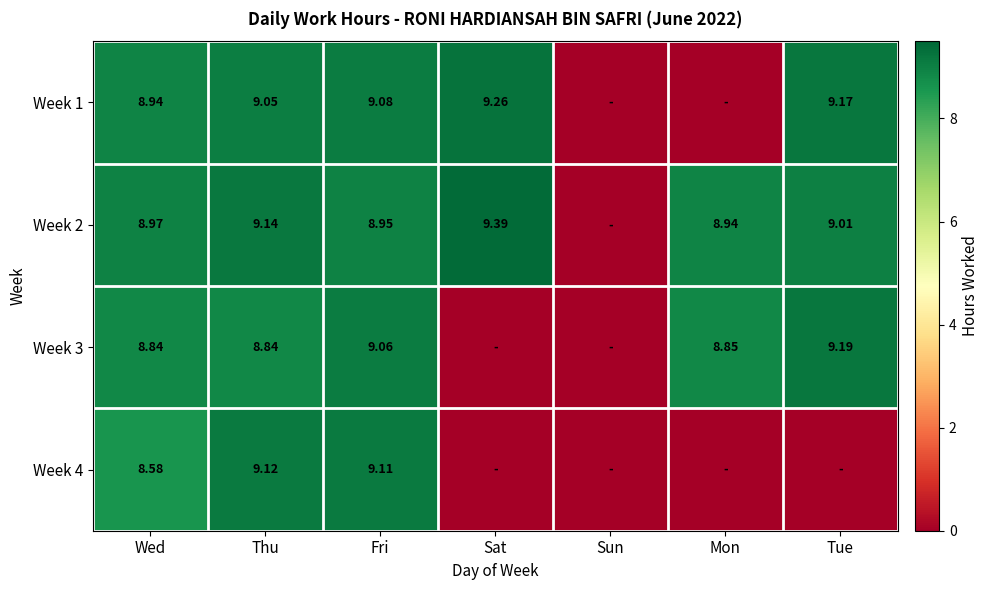

Is the value of Week 1 at Thu greater than the value of Week 4 at Fri?

No